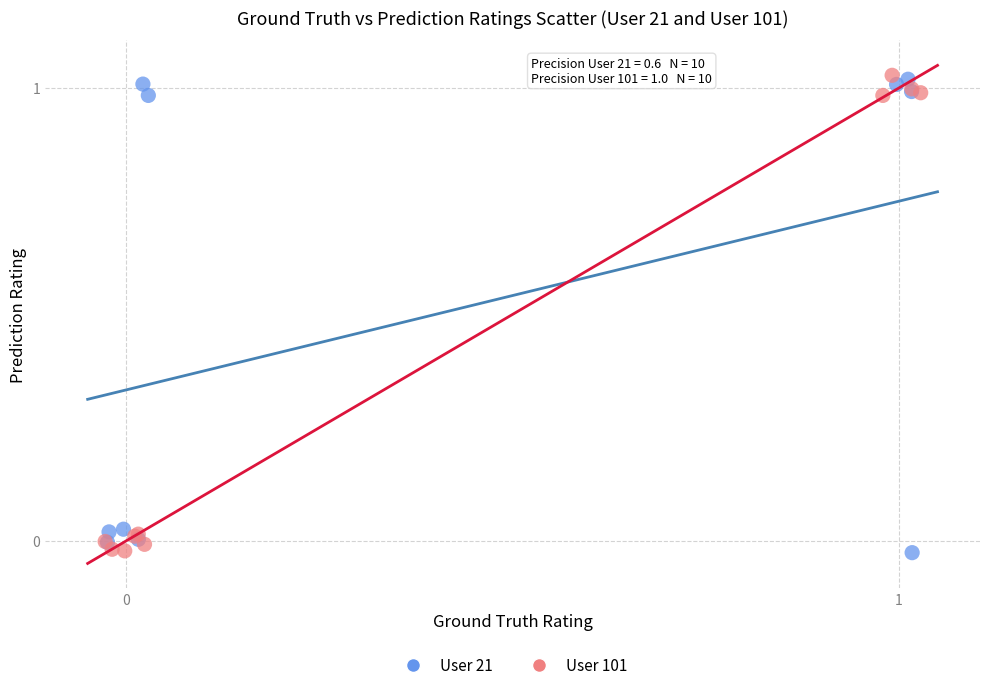

What are all the series names shown in the legend?

User 21, User 101